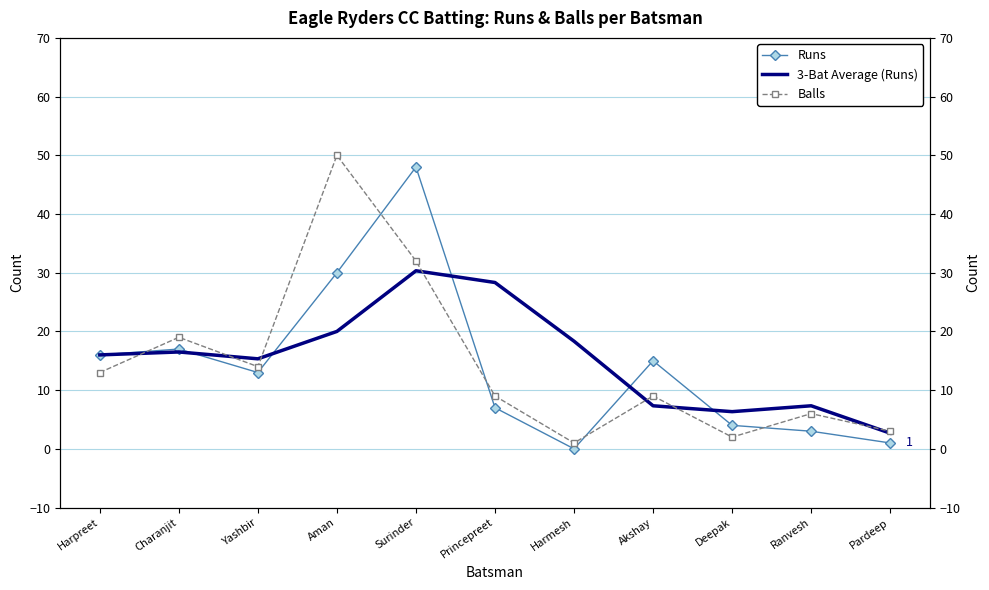

Where does the Runs series first go above 13?

Harpreet